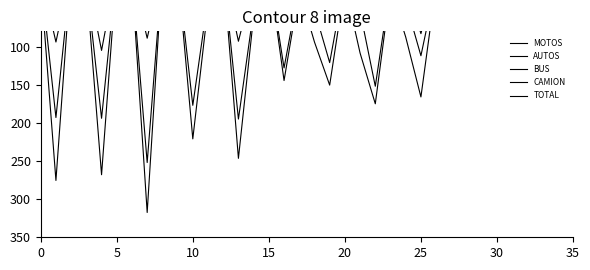

True or false: TOTAL and MOTOS cross at least once.

False